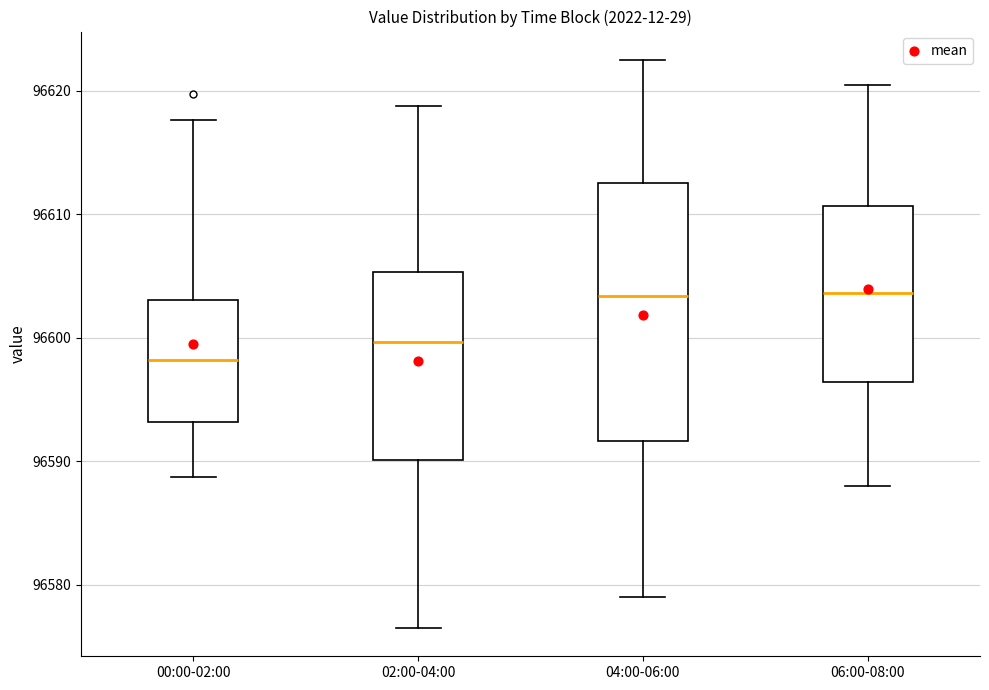

Which box is the tallest, from its lower edge to its upper edge?

04:00-06:00